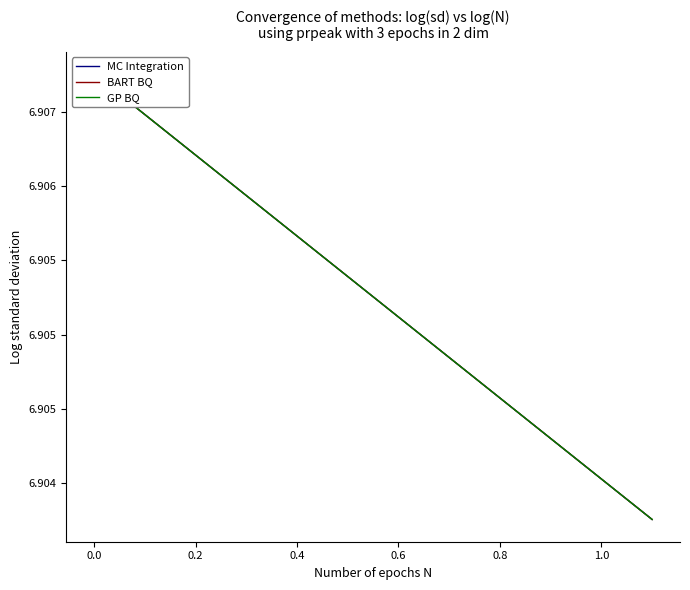

Is the value of MC Integration at 10 greater than the value of BART BQ at 11?

Yes